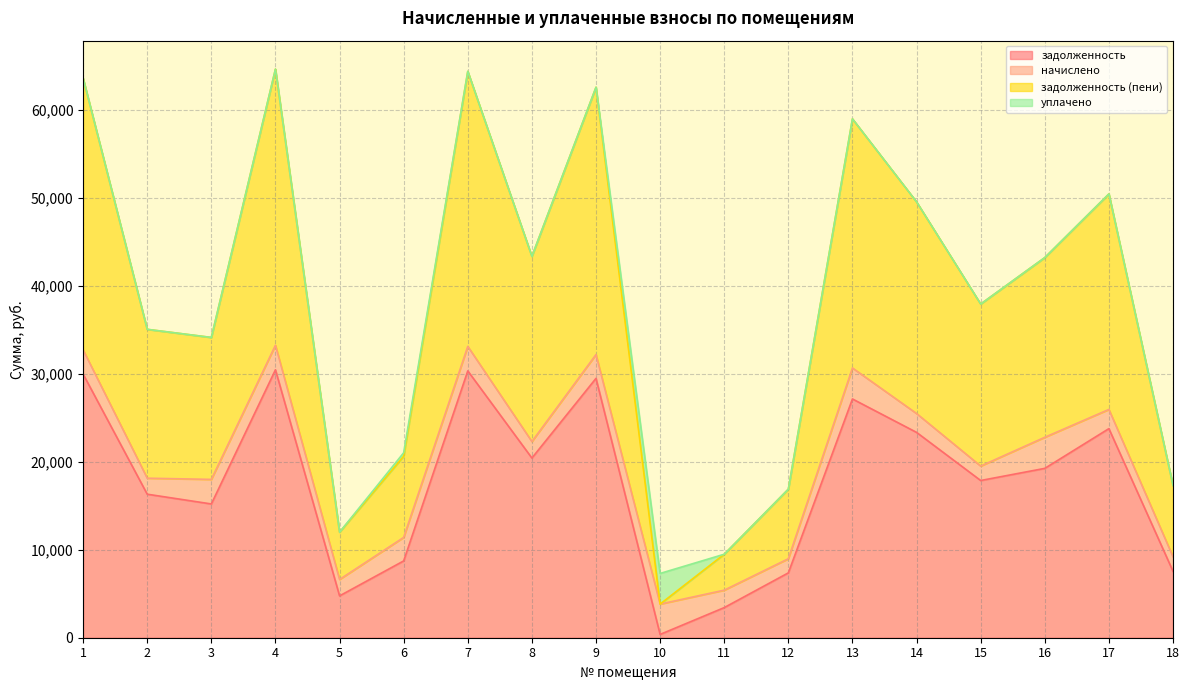

Does the chart display data point markers on the line(s)?

No